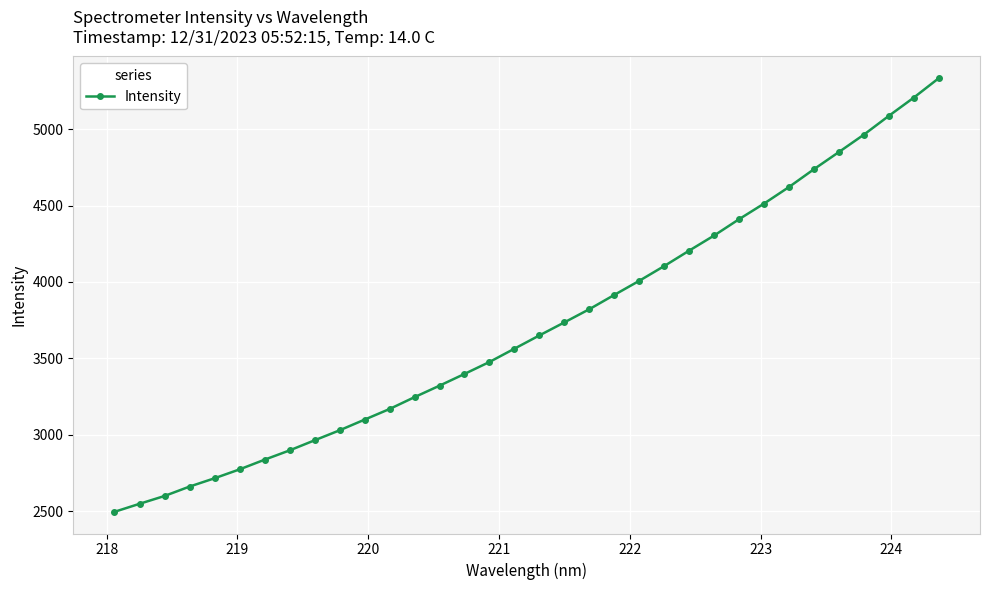

What is the maximum value shown in the chart?

5333.6